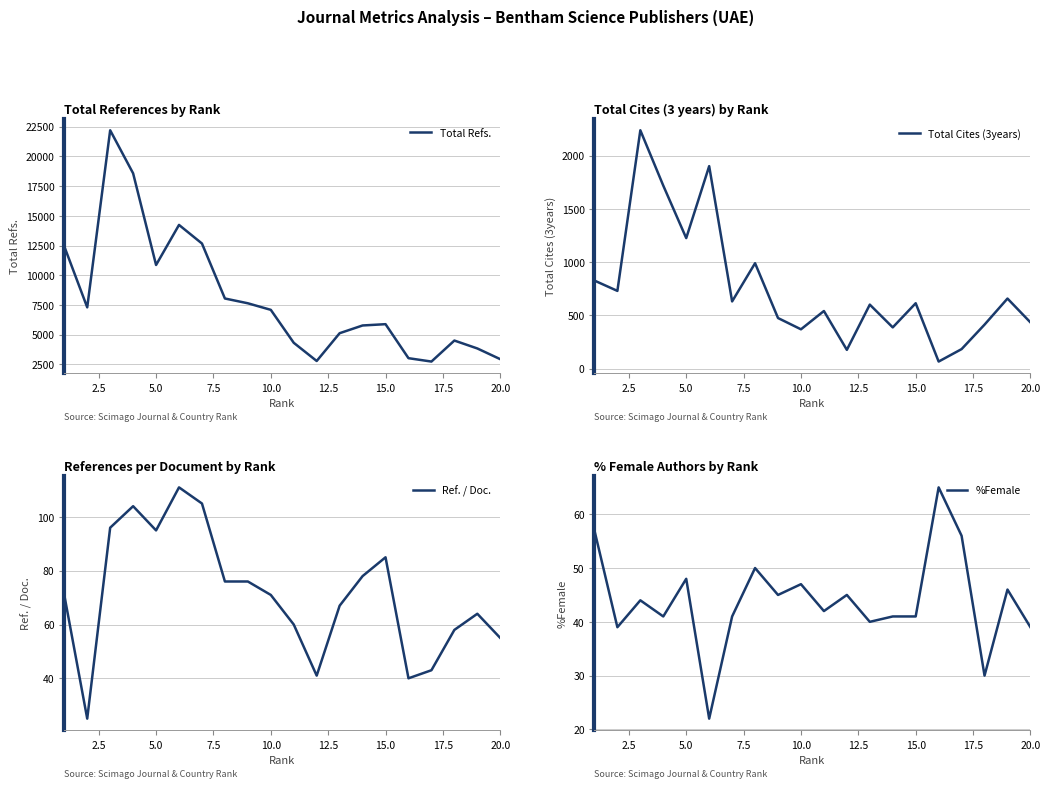

What is the difference between the maximum and second lowest values in the Total Refs. series?

19409